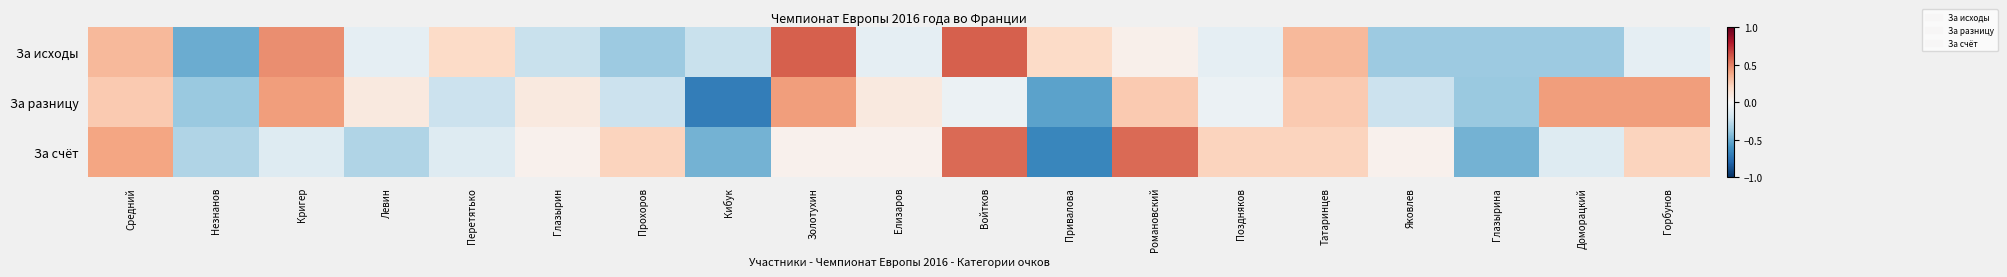

List the series in order of their overall mean, lowest first.

За разницу, За счёт, За исходы